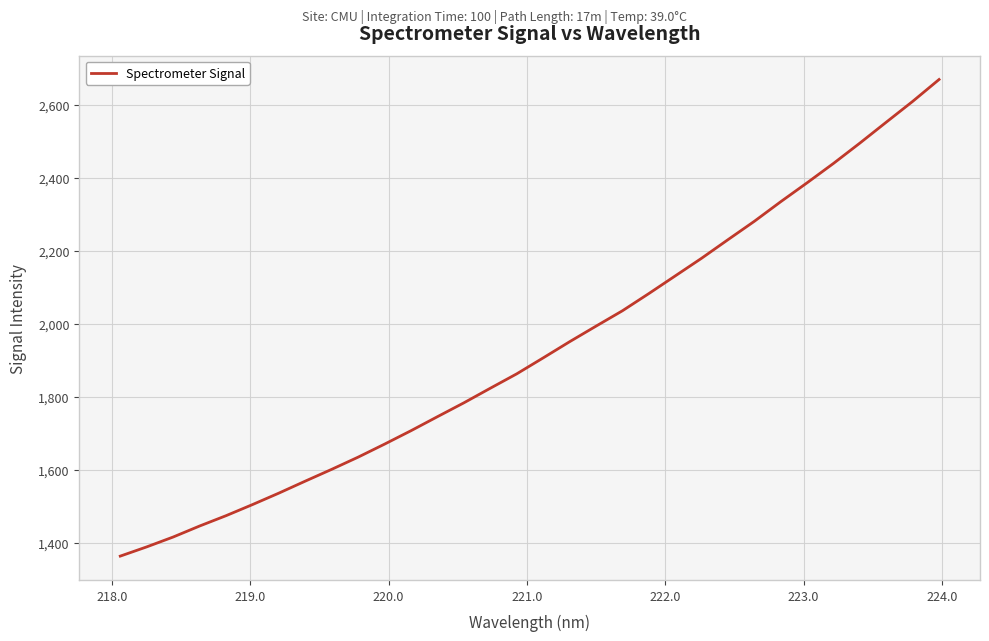

What is the minimum value shown in the chart?

1363.7